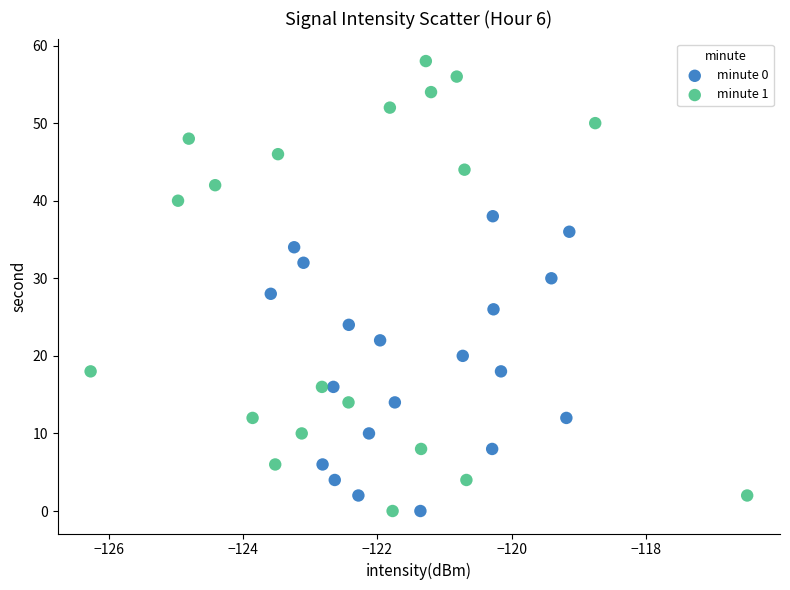

Which series contains the highest Y value?

minute 1